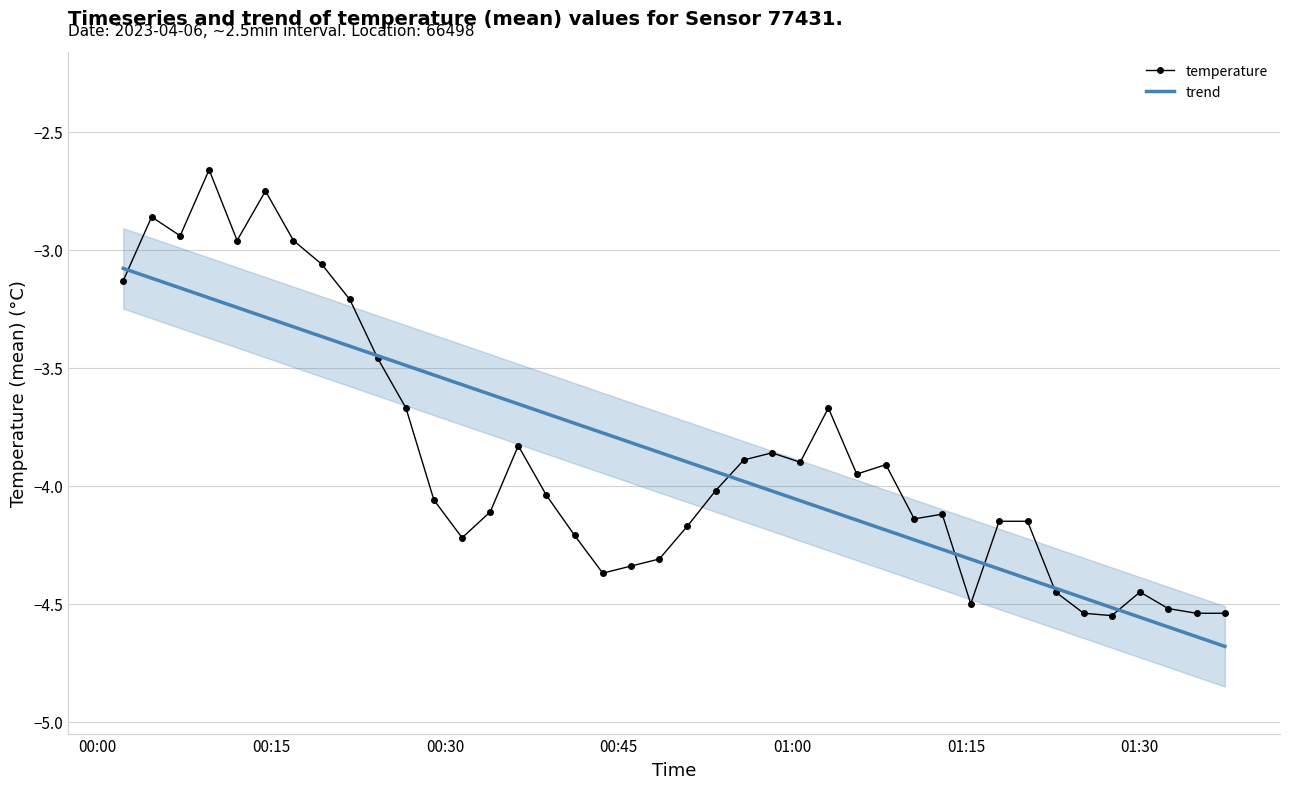

After their last crossing, which series has the higher values: trend or temperature?

temperature